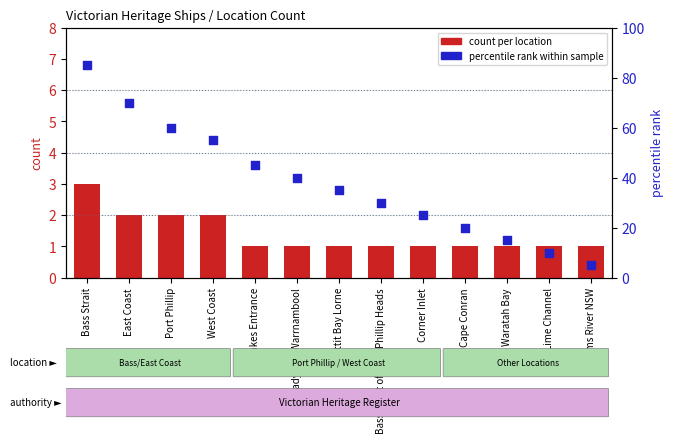

Which series reaches the minimum Y coordinate?

count per location